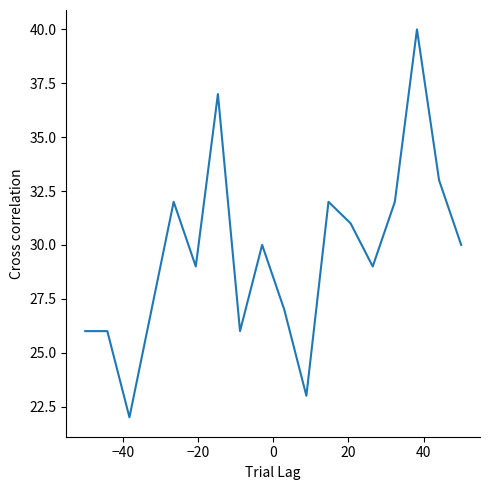

What is the difference between the maximum and minimum values?

18